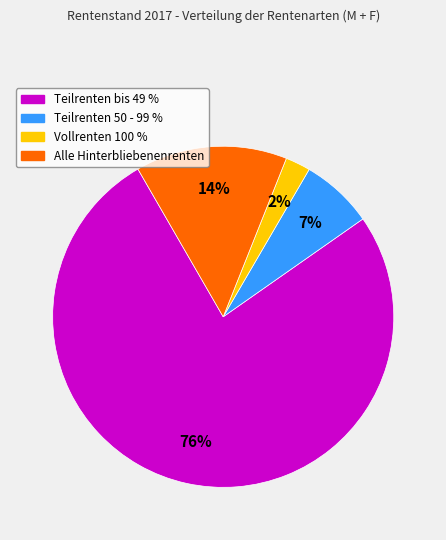

Which slice is the largest?

Teilrenten bis 49 %